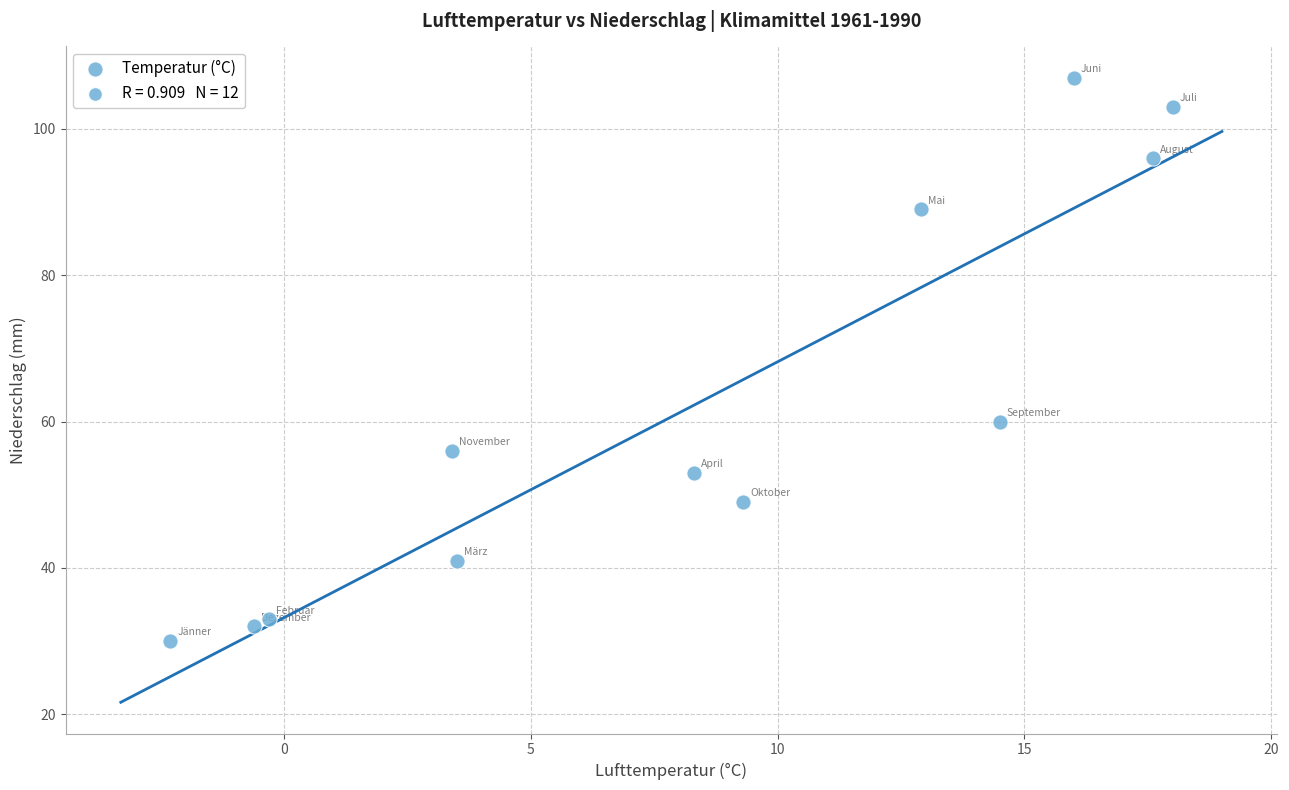

What is the average Y value?

62